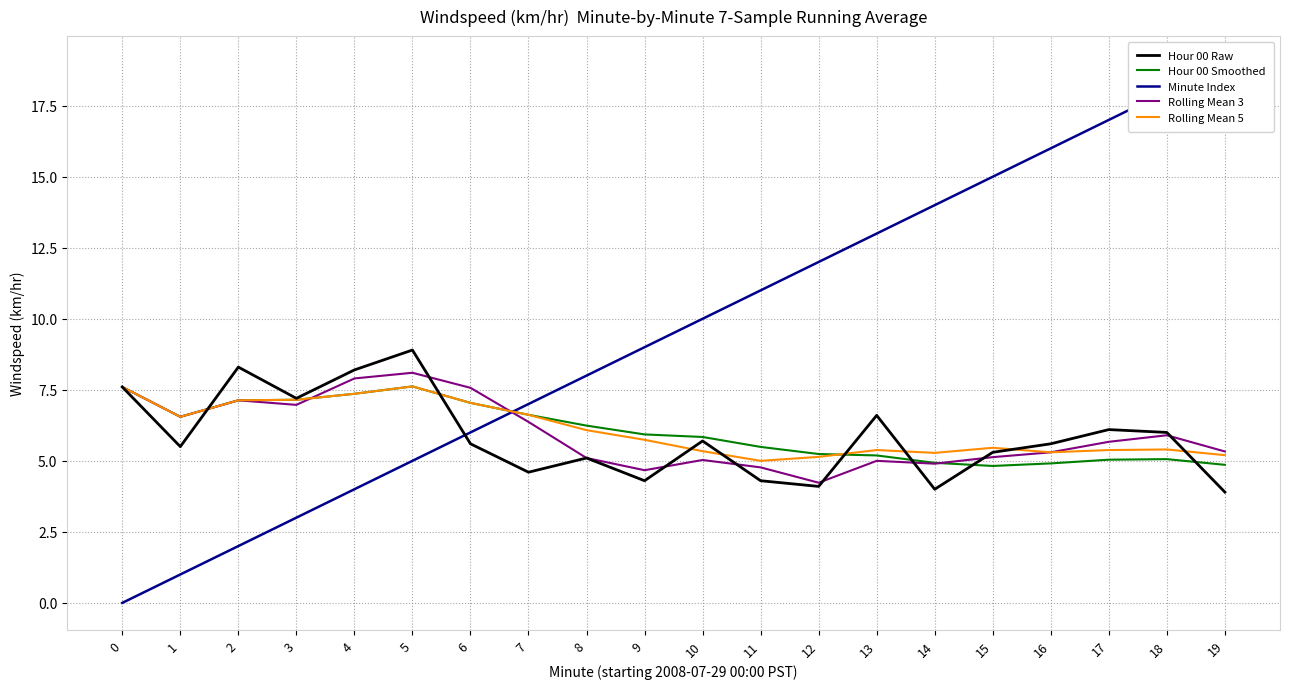

What is the sum of all Hour 00 Smoothed values?

120.6